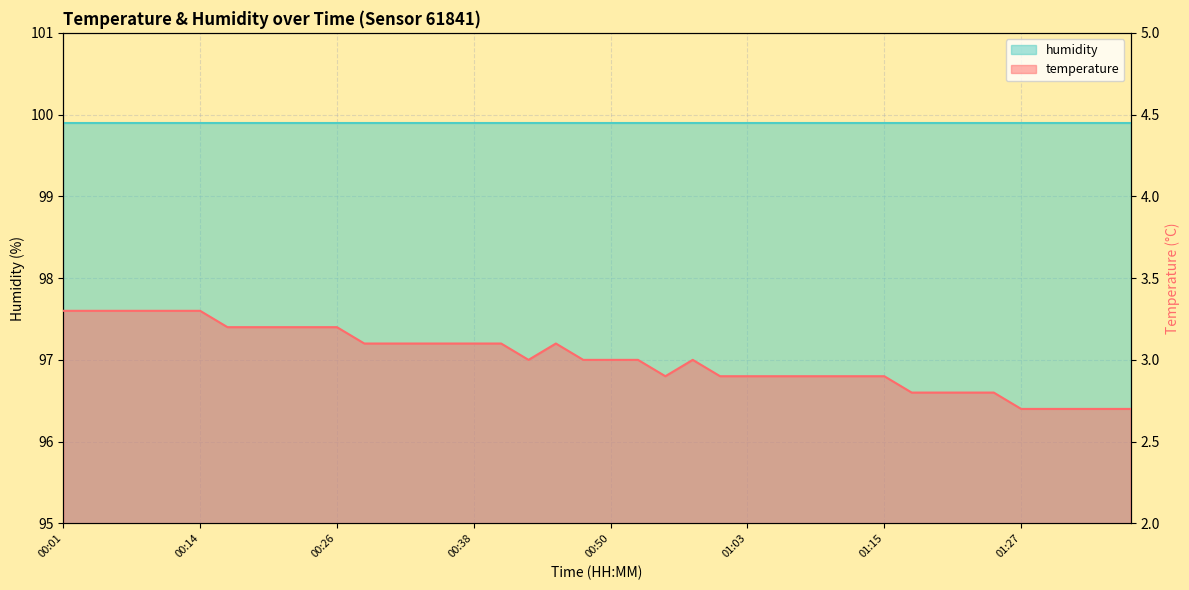

Where does the data first go above 3?

00:01